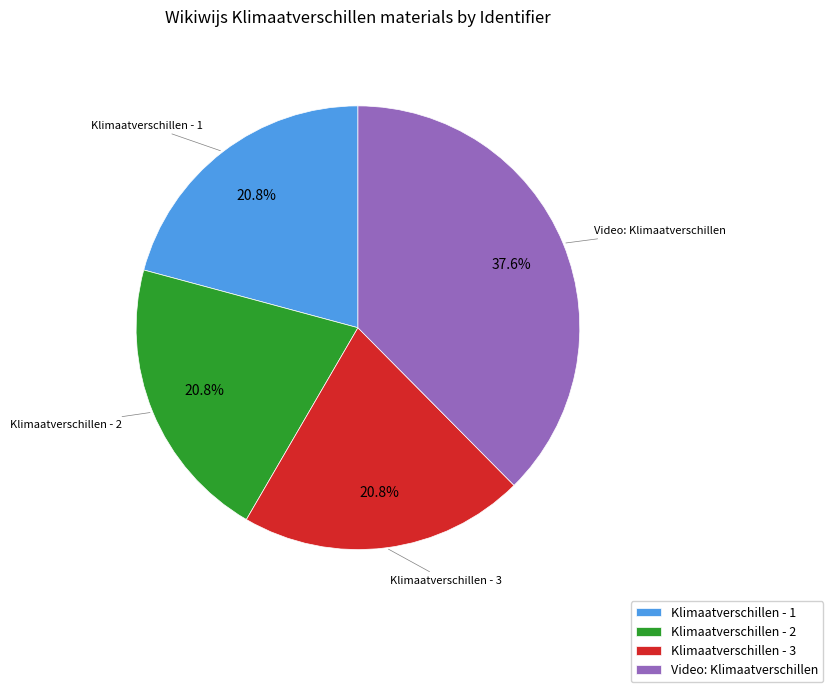

What is the largest slice in the pie chart?

Video: Klimaatverschillen